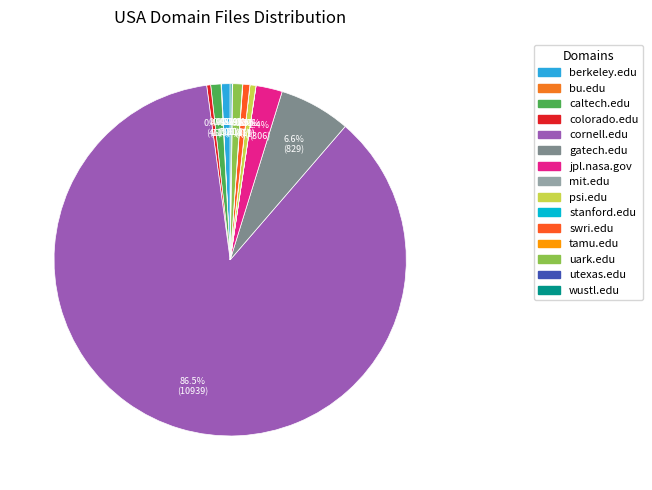

To the nearest percent, what is the difference between the largest and smallest slice percentages?

87%